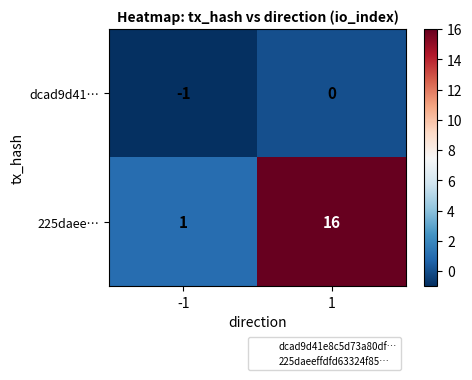

What is the difference between the 225daee… values at -1 and 1?

15